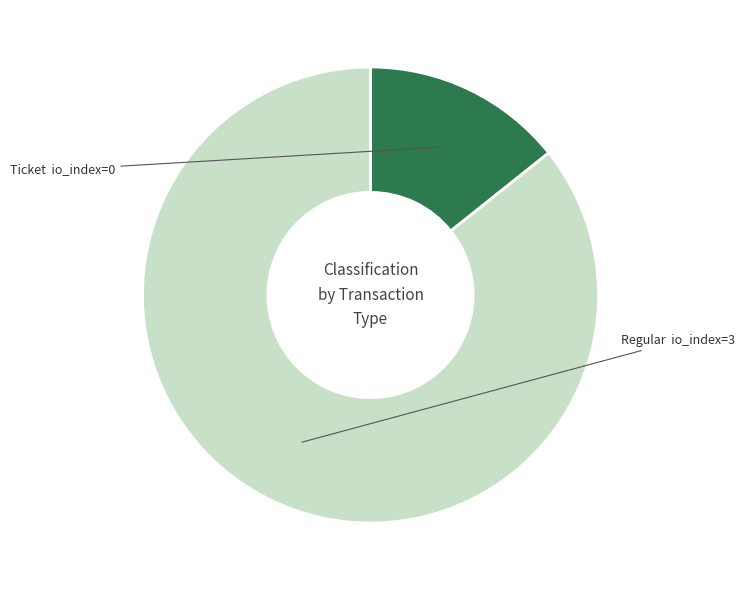

What is the largest slice in the pie chart?

Regular